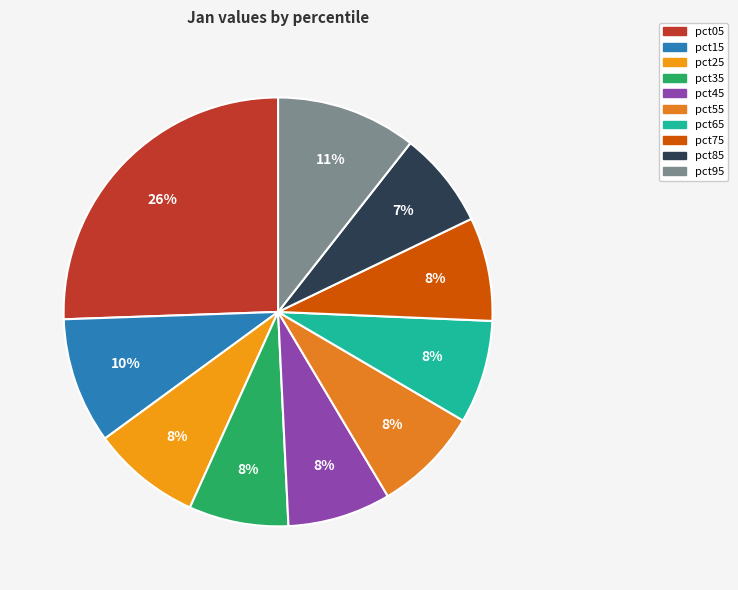

Which has a higher value, pct15 or pct55?

pct15